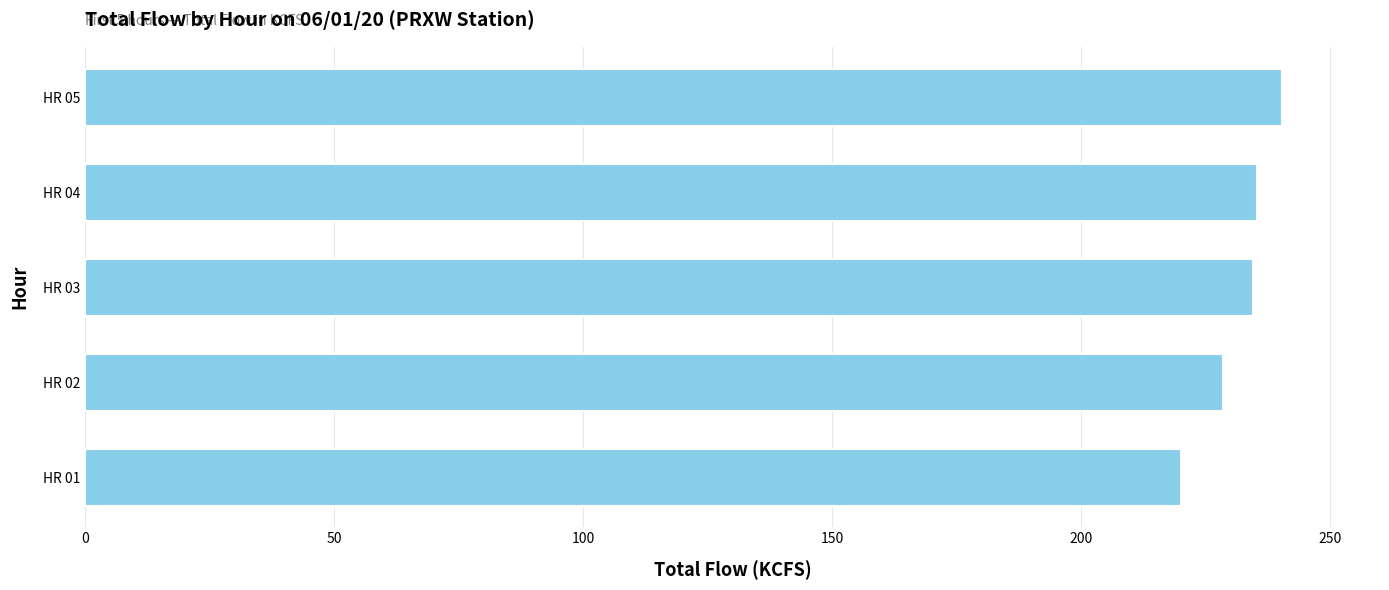

What is the change in value from HR 02 to HR 03?

+5.9